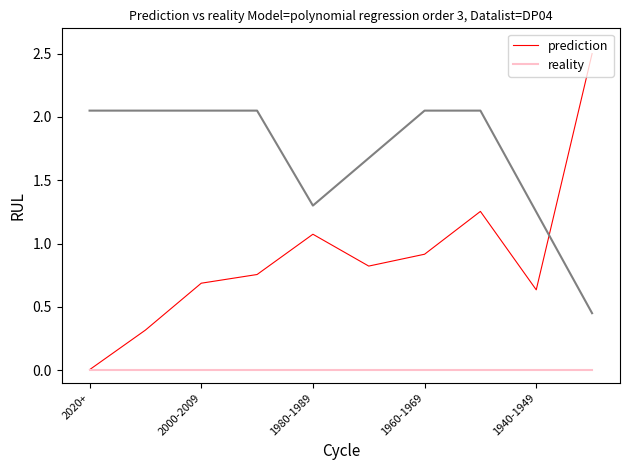

The value of prediction at 1960-1969 is 1.6. True or false?

False